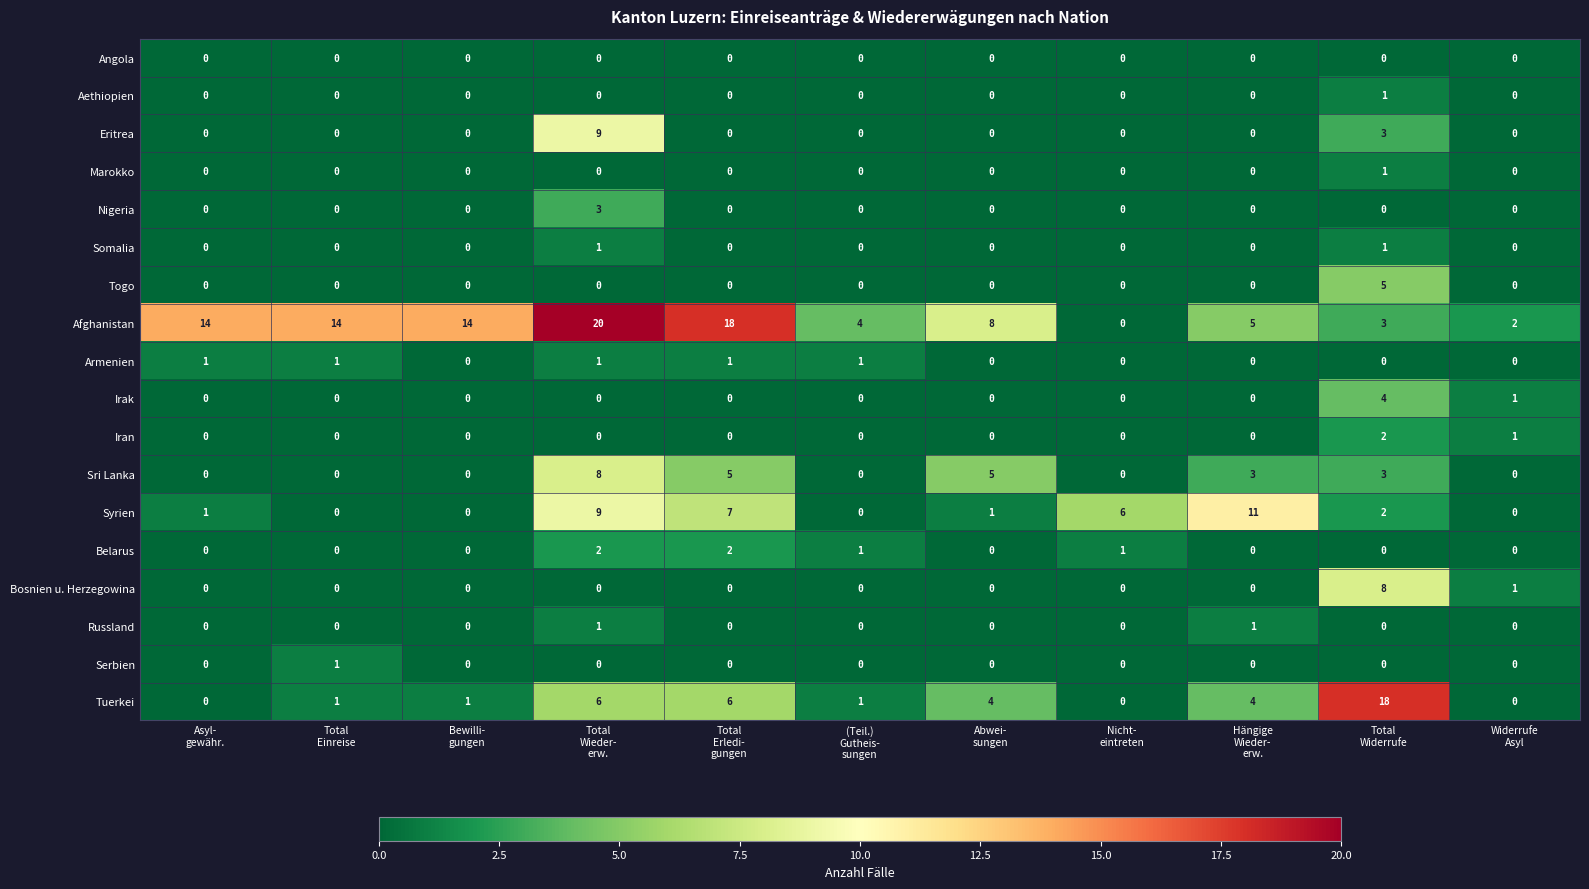

Which series has the largest total across all categories?

Afghanistan